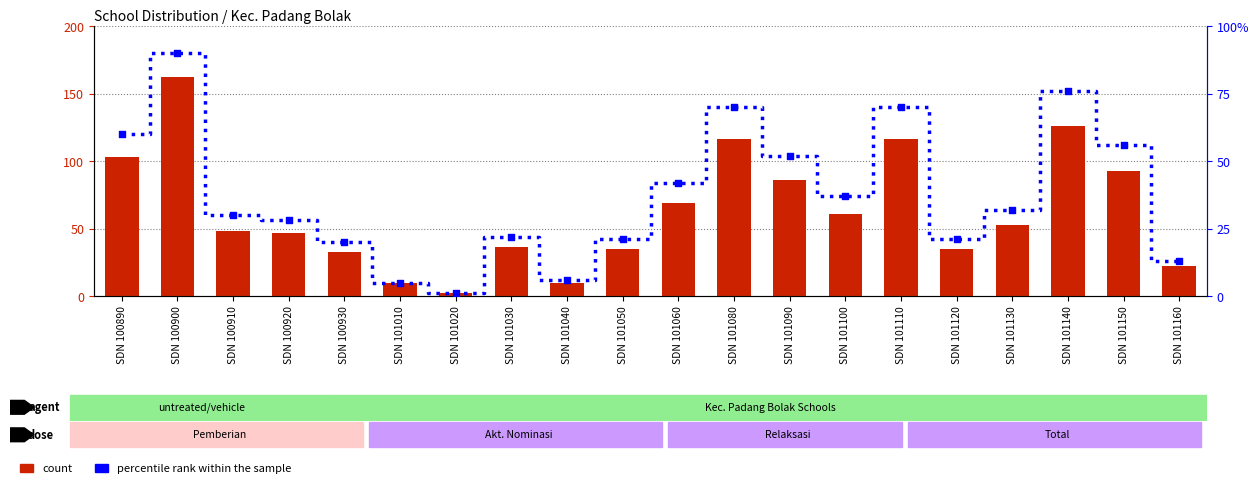

What are all the series names shown in the legend?

count, percentile rank within the sample